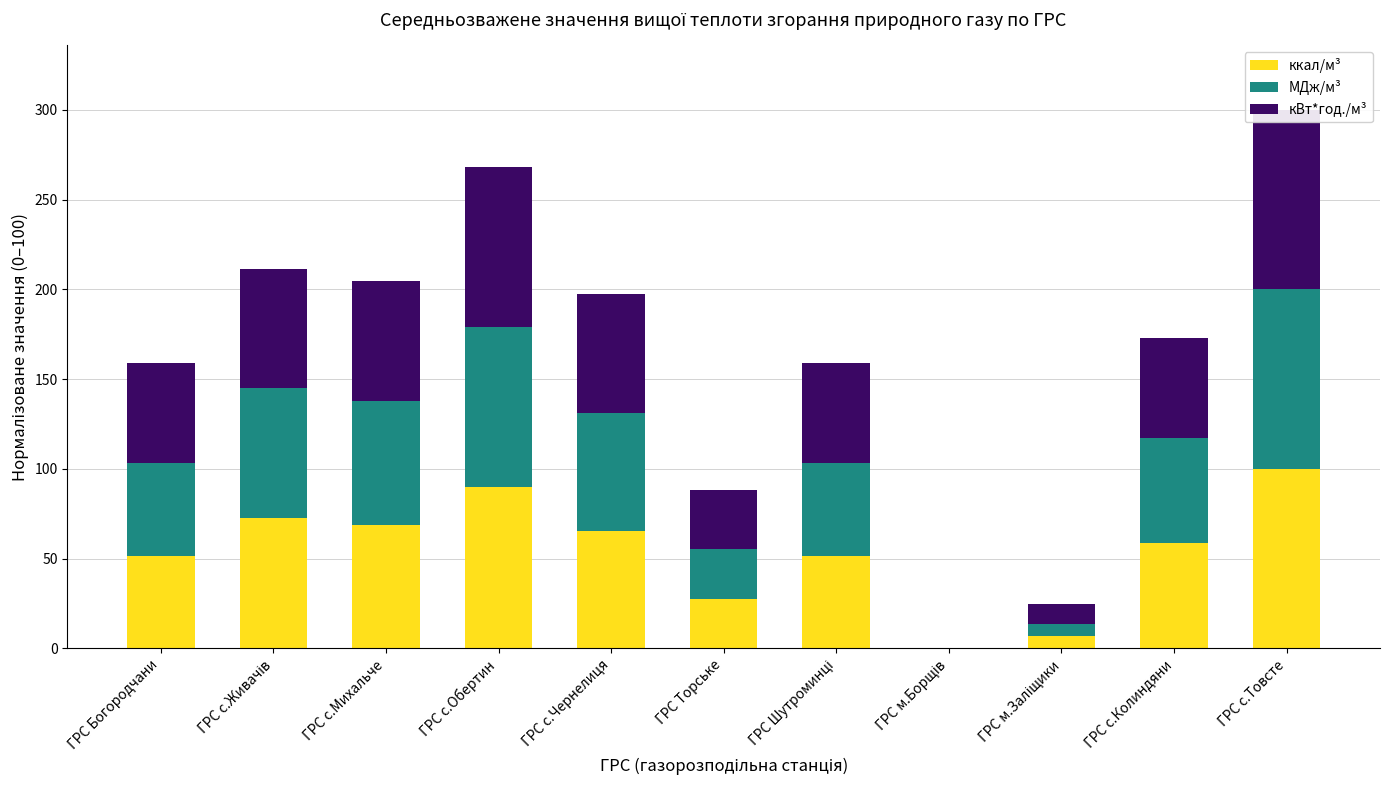

Which category has the highest value in the МДж/м³ series?

ГРС с.Товсте